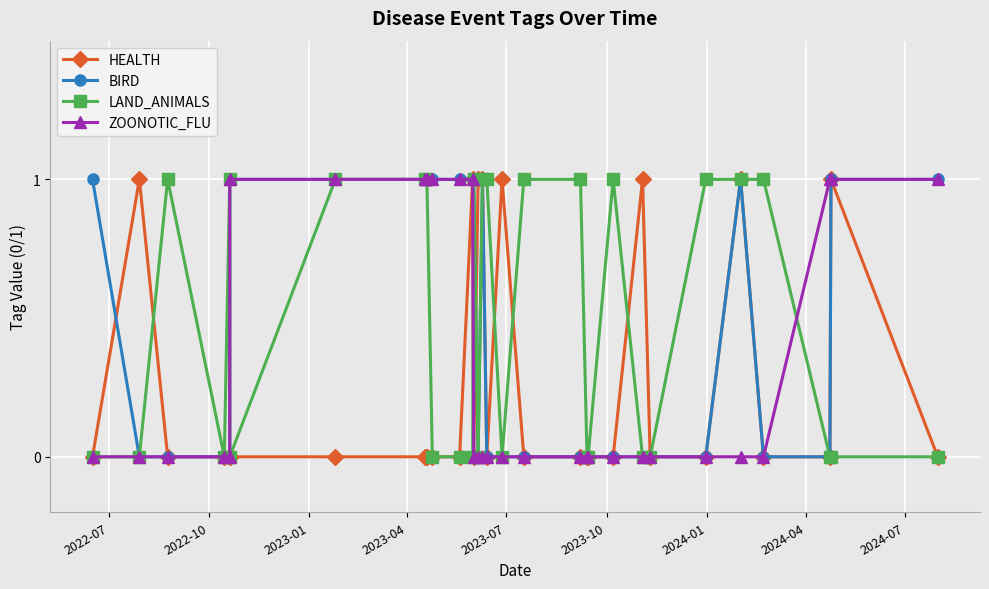

How many data points in ZOONOTIC_FLU are above 0?

10